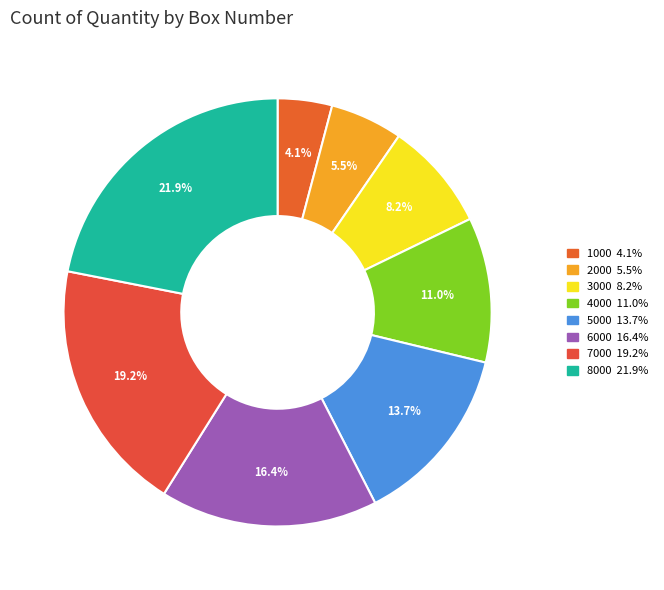

How many segments does this pie chart have?

8